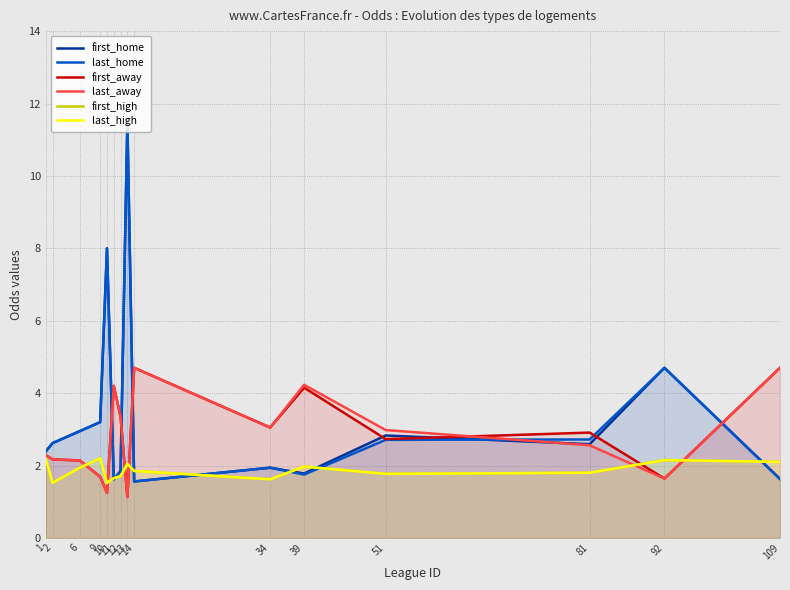

What is the value of the last_away point at the 2nd from the left?

2.2